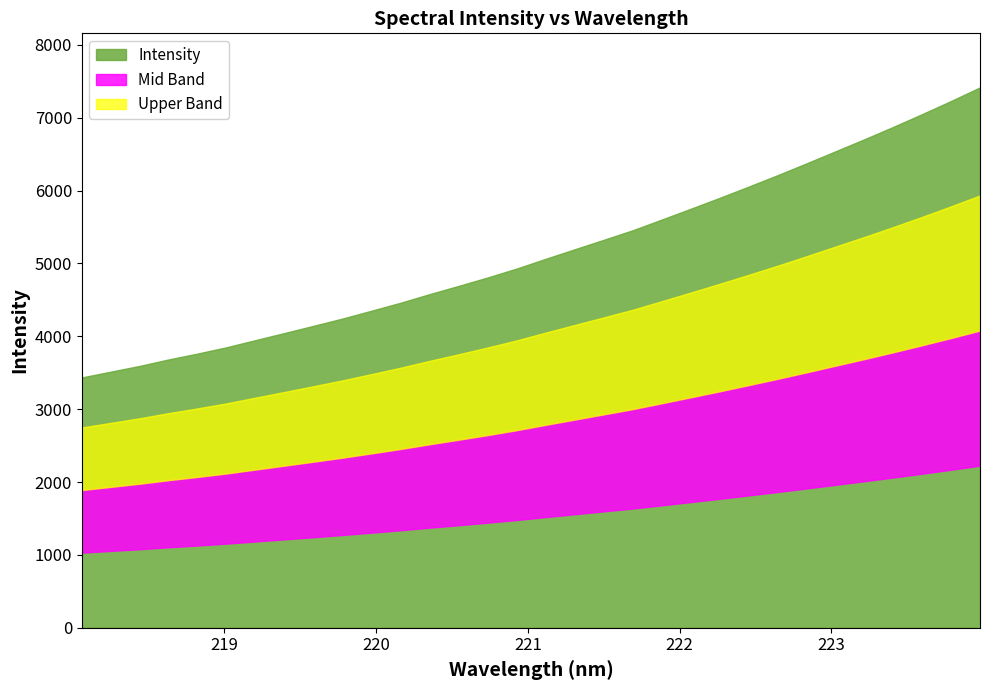

True or false: the data has more than 2 interior local peaks.

False